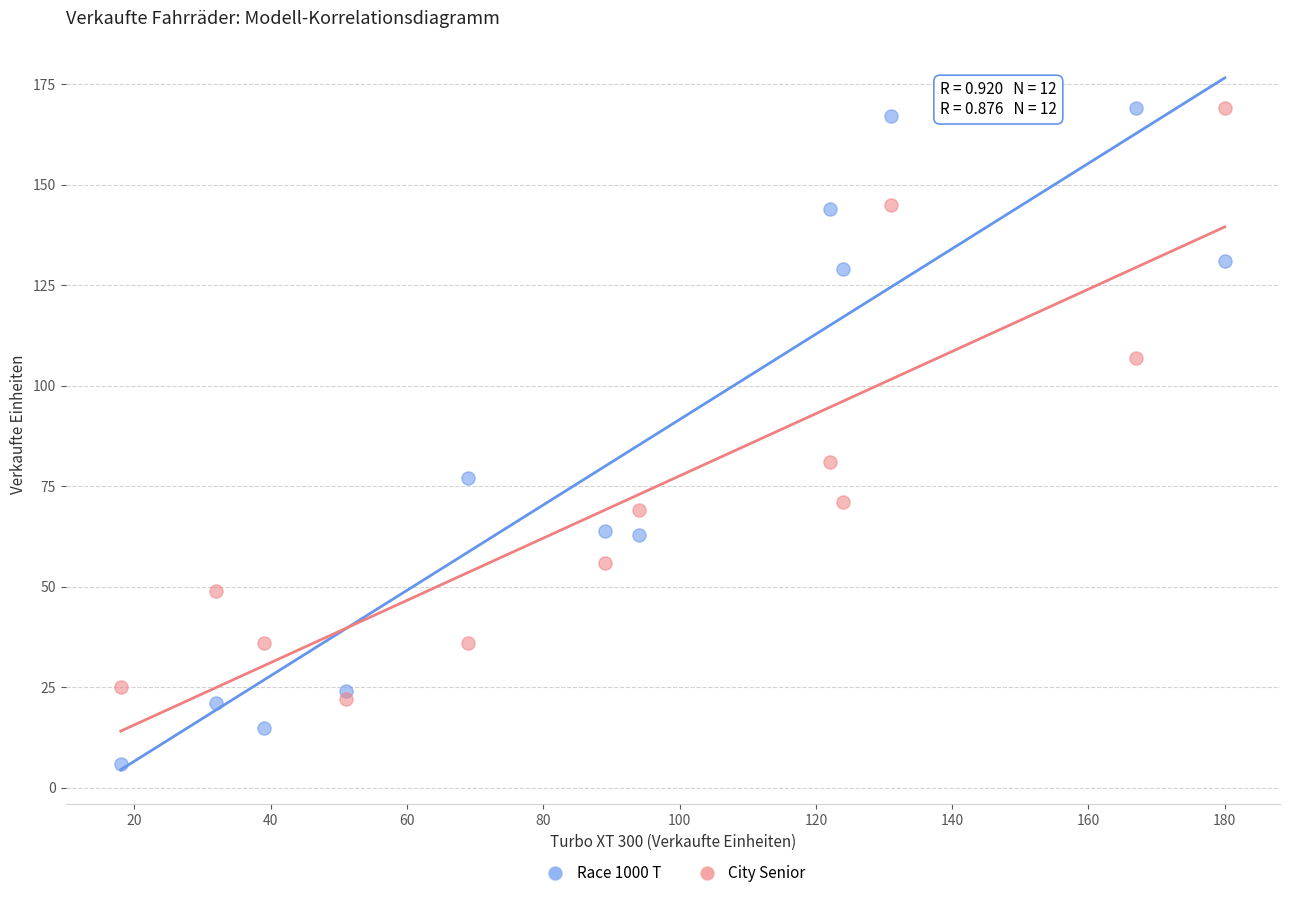

Across all data points, what is the range of Y values (max minus min)?

163